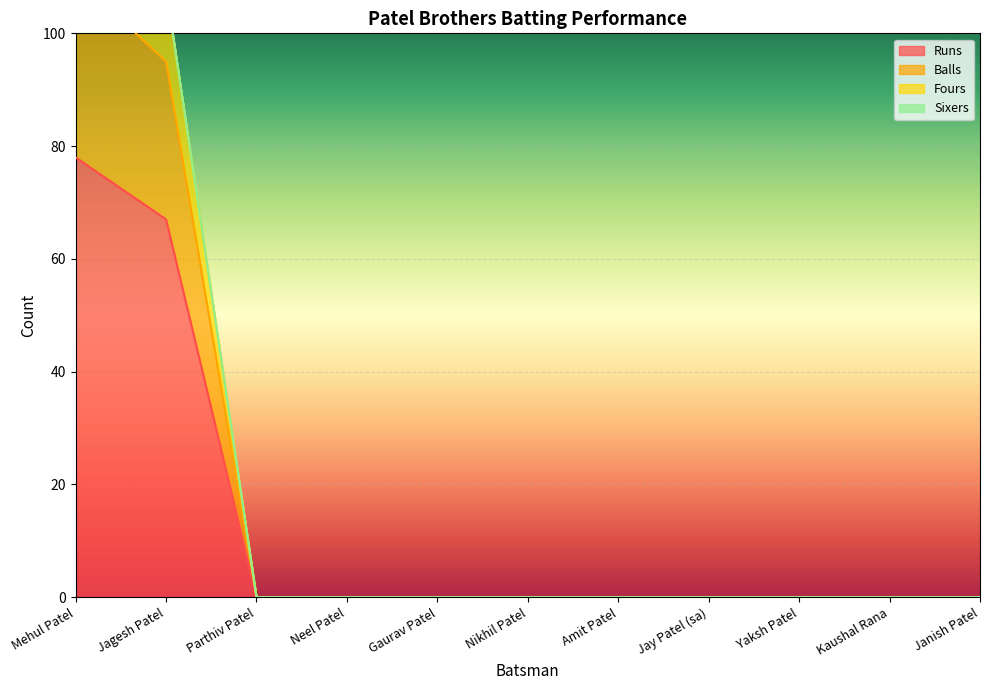

The value of Runs at Jagesh Patel is 67. True or false?

True